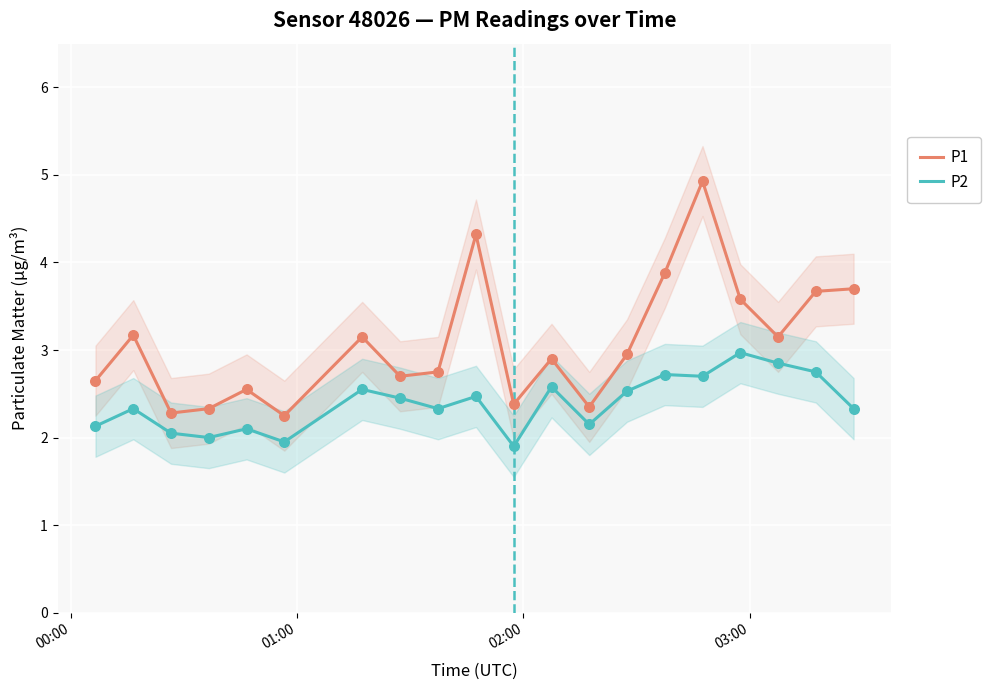

True or false: P1 and P2 cross at least once.

False